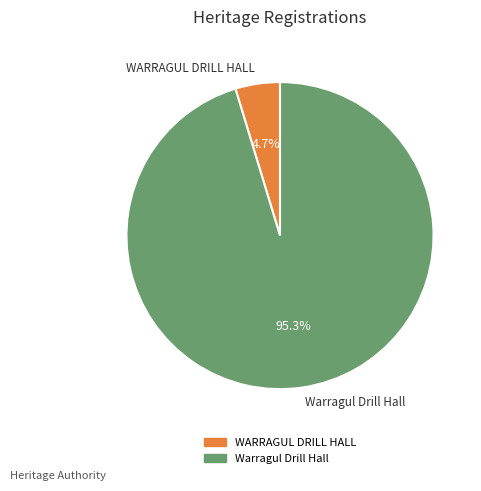

How much of the chart is everything except Warragul Drill Hall?

4.7%